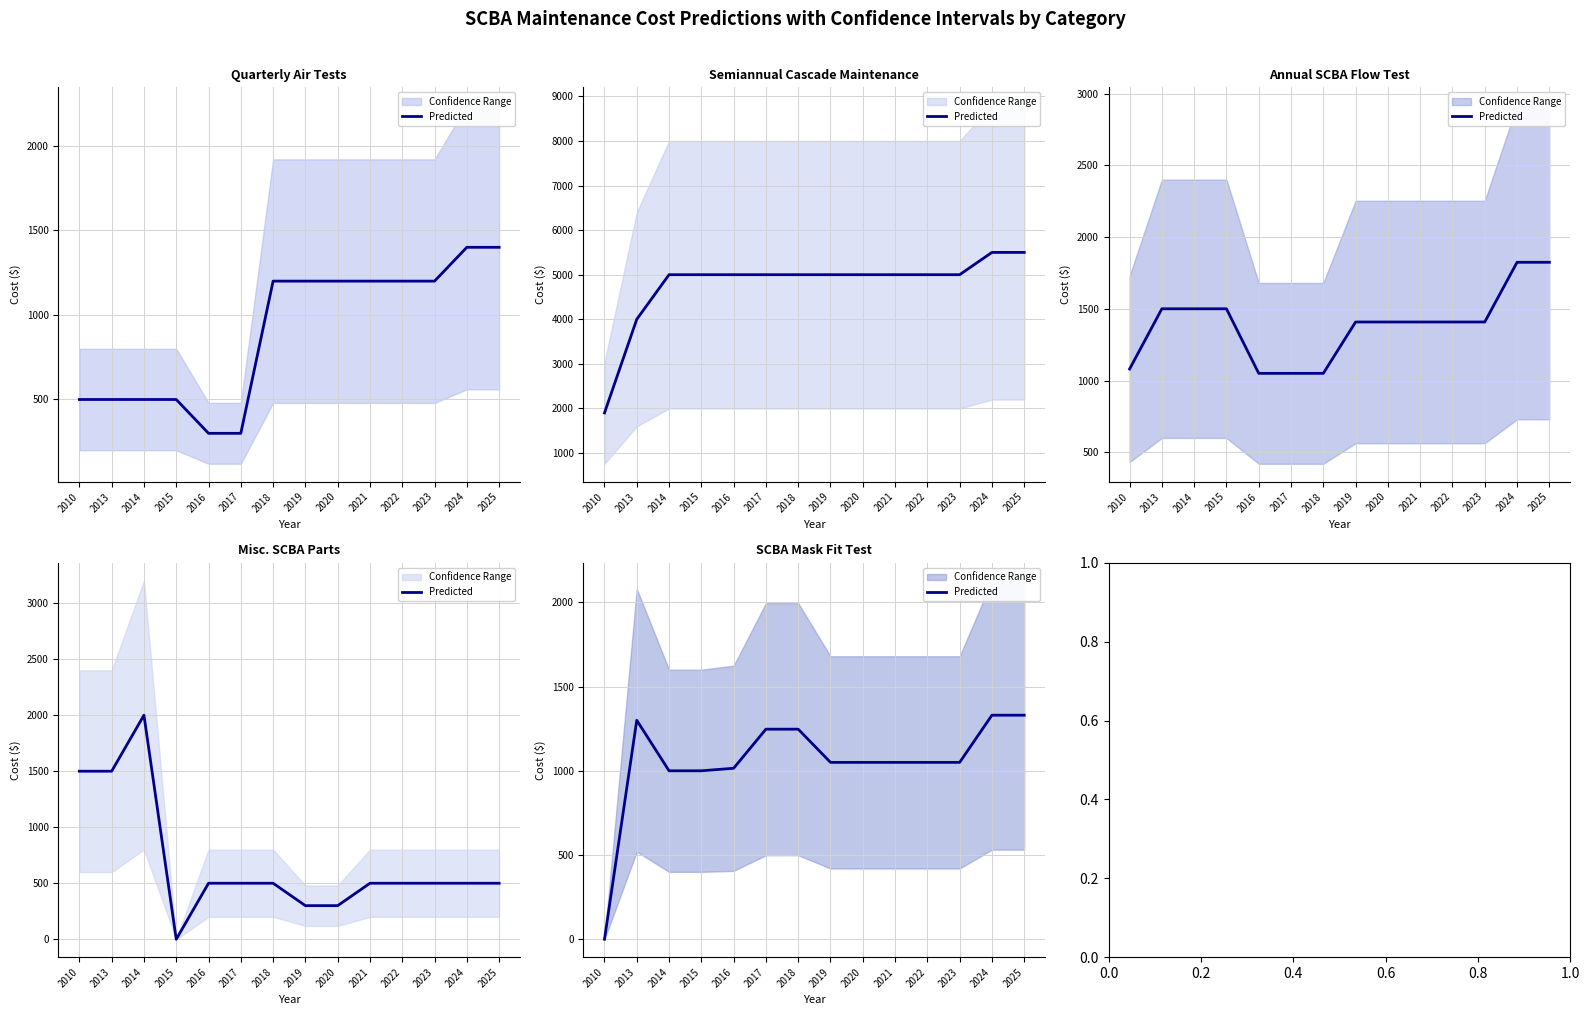

Is this an area chart (filled region under the line)?

No